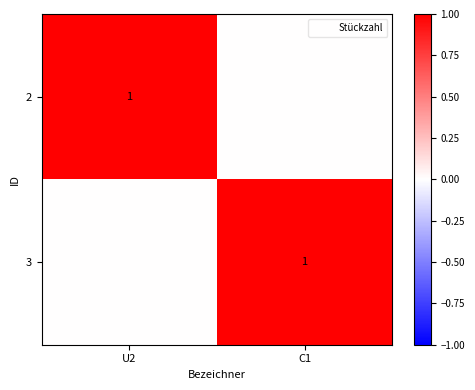

What is the difference between the highest and lowest values at C1?

1